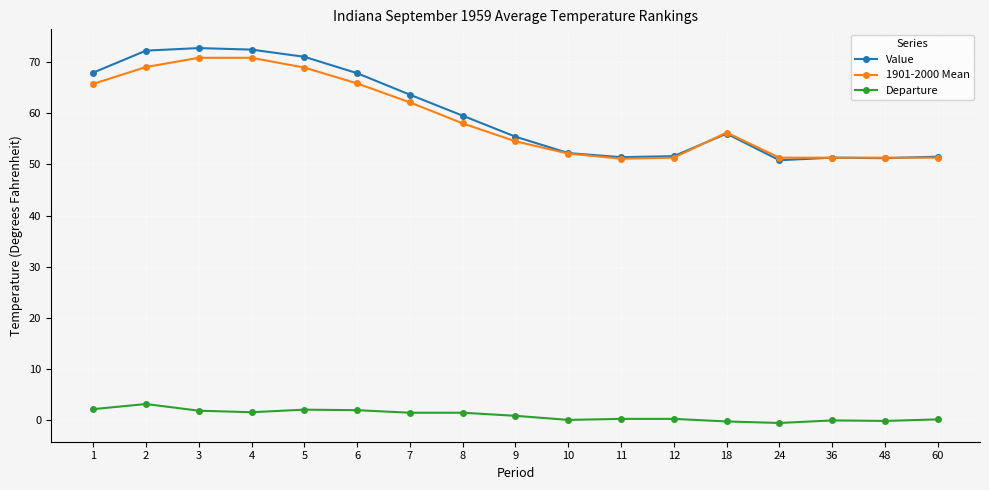

What is the maximum value shown in the chart?

72.7